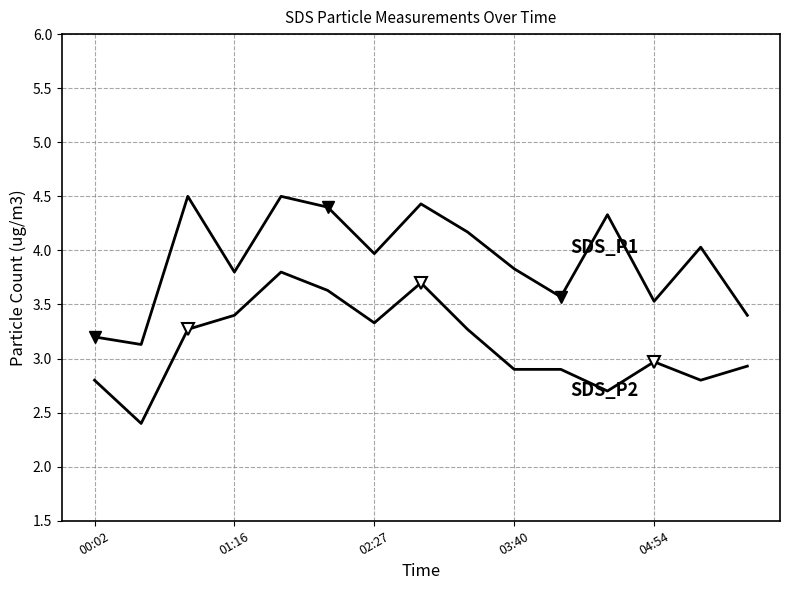

Does the chart have visible grid lines?

Yes